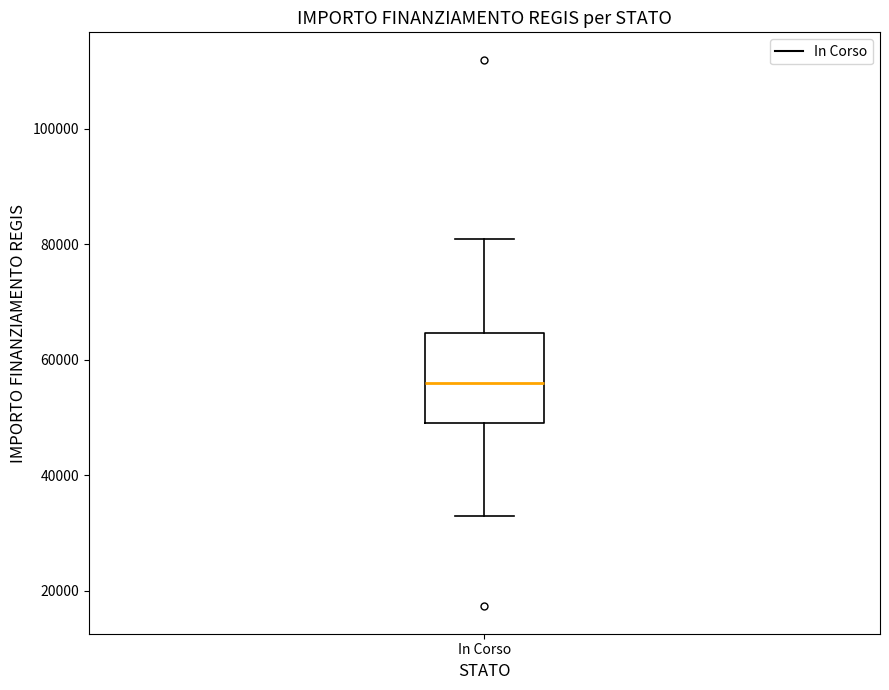

Where does the upper whisker of the box for In Corso end on the y-axis? The values are not printed on the chart, so give them approximately, as read against the axis.

80000